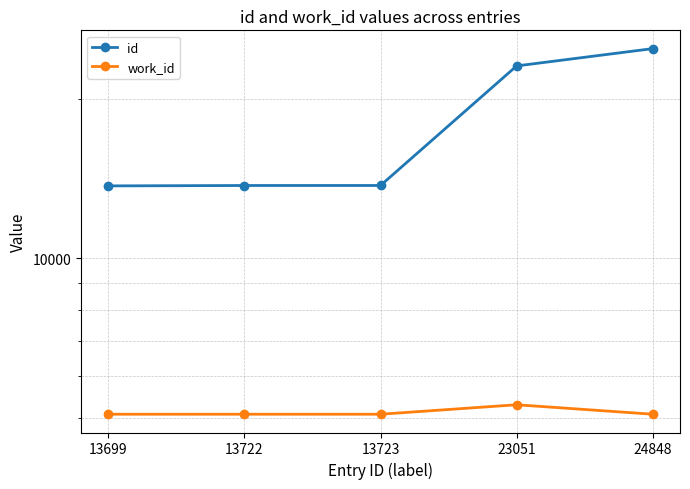

What is the value of the id point at the 1st from the left?

13699